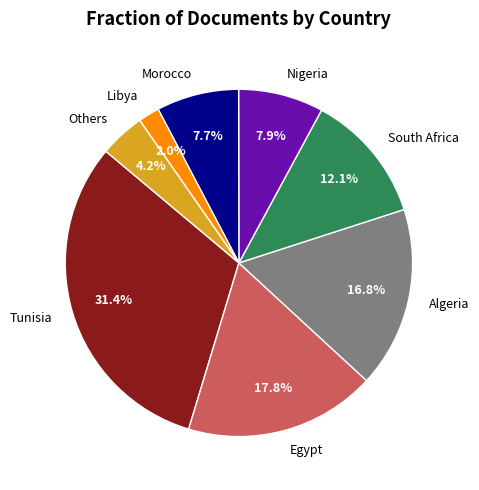

What is the largest slice in the pie chart?

Tunisia